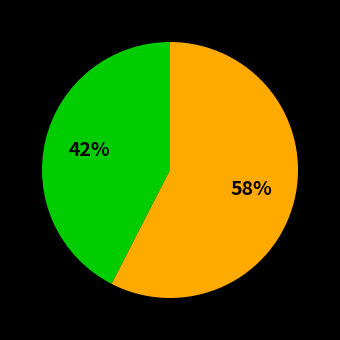

Count the number of slices in the pie.

2